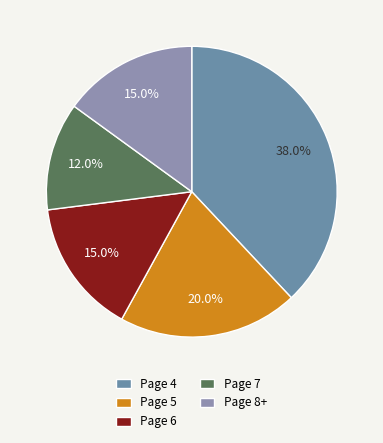

How many segments does this pie chart have?

5